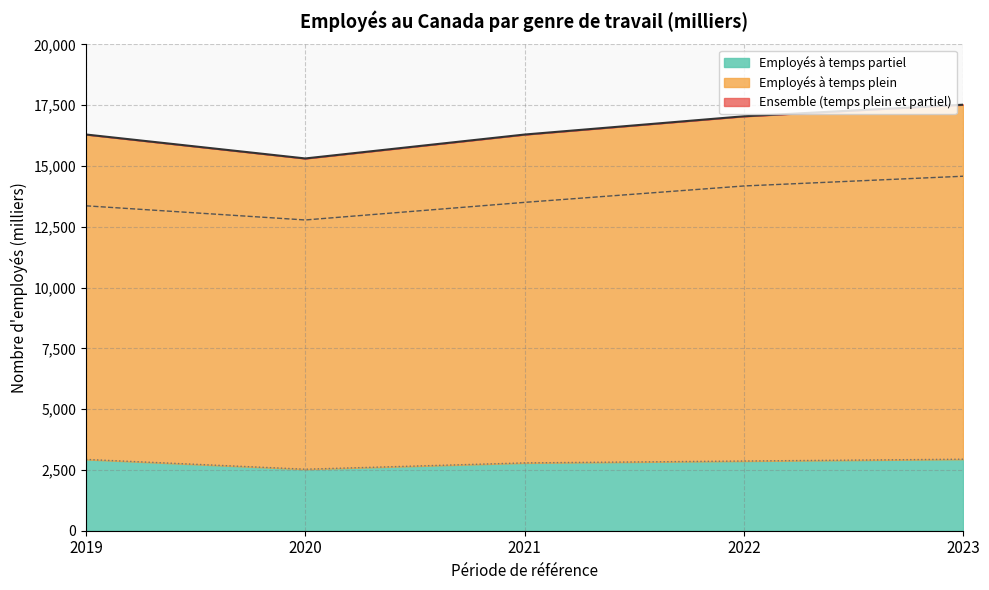

What is the smallest value displayed?

2529.4